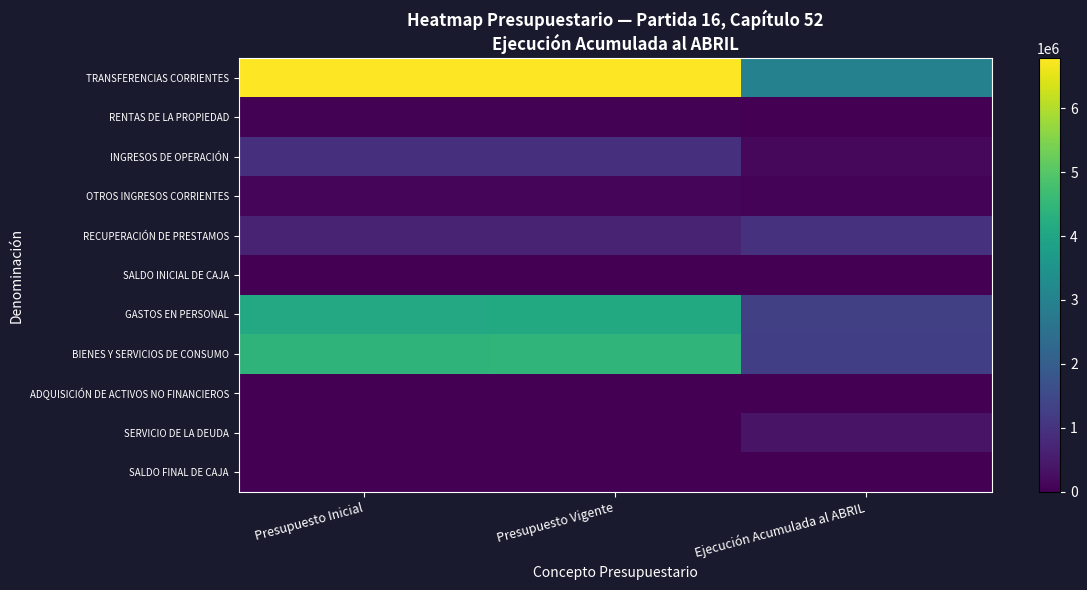

Reading left to right, transcribe all the data shown in this chart.

TRANSFERENCIAS CORRIENTES: Presupuesto Inicial=6760348	Presupuesto Vigente=6782674	Ejecución Acumulada al ABRIL=2986087
RENTAS DE LA PROPIEDAD: Presupuesto Inicial=45945	Presupuesto Vigente=45945	Ejecución Acumulada al ABRIL=9253
INGRESOS DE OPERACIÓN: Presupuesto Inicial=935054	Presupuesto Vigente=935054	Ejecución Acumulada al ABRIL=142925
OTROS INGRESOS CORRIENTES: Presupuesto Inicial=104395	Presupuesto Vigente=104395	Ejecución Acumulada al ABRIL=56117
RECUPERACIÓN DE PRESTAMOS: Presupuesto Inicial=676700	Presupuesto Vigente=676700	Ejecución Acumulada al ABRIL=961833
SALDO INICIAL DE CAJA: Presupuesto Inicial=474	Presupuesto Vigente=474	Ejecución Acumulada al ABRIL=0
GASTOS EN PERSONAL: Presupuesto Inicial=4096158	Presupuesto Vigente=4114005	Ejecución Acumulada al ABRIL=1292917
BIENES Y SERVICIOS DE CONSUMO: Presupuesto Inicial=4423790	Presupuesto Vigente=4428269	Ejecución Acumulada al ABRIL=1263135
ADQUISICIÓN DE ACTIVOS NO FINANCIEROS: Presupuesto Inicial=2468	Presupuesto Vigente=2468	Ejecución Acumulada al ABRIL=795
SERVICIO DE LA DEUDA: Presupuesto Inicial=0	Presupuesto Vigente=0	Ejecución Acumulada al ABRIL=357812
SALDO FINAL DE CAJA: Presupuesto Inicial=500	Presupuesto Vigente=500	Ejecución Acumulada al ABRIL=0